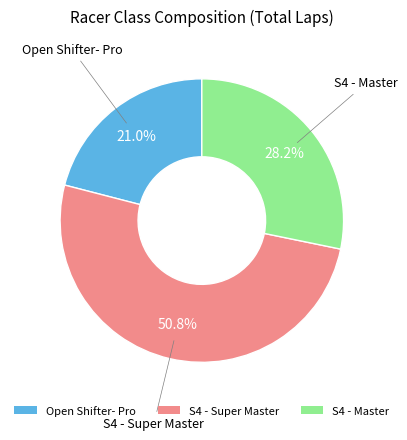

How many segments does this pie chart have?

3